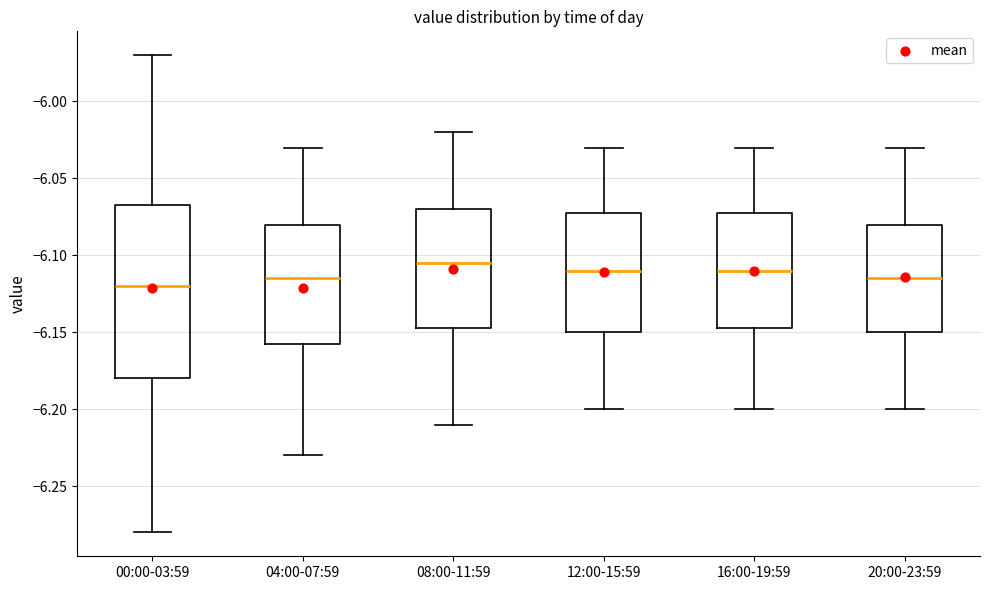

Where does the upper whisker of the box for 08:00-11:59 end on the y-axis? The values are not printed on the chart, so give them approximately, as read against the axis.

-6.020